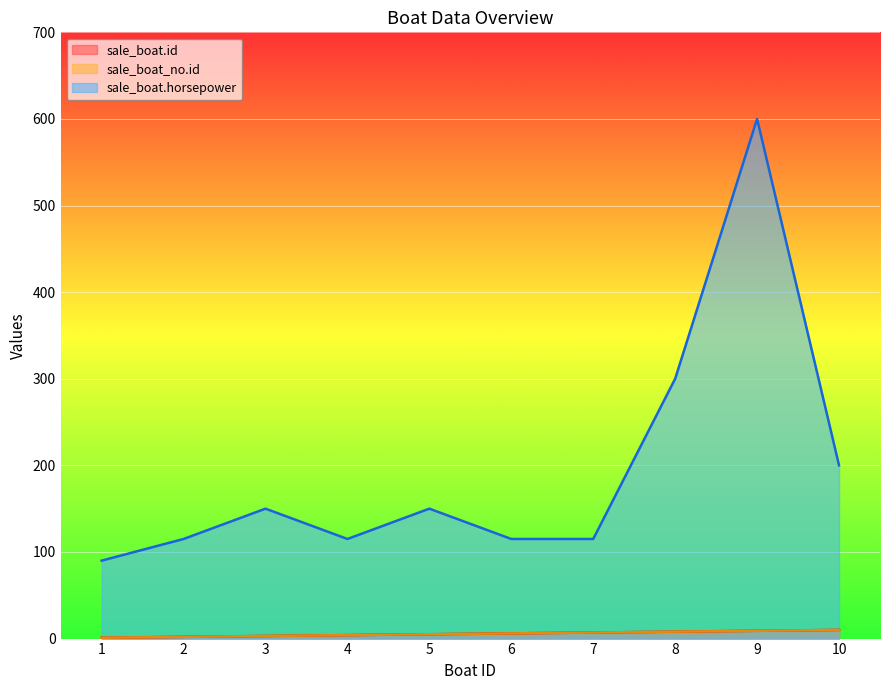

Where does the sale_boat.horsepower series first go above 150?

8